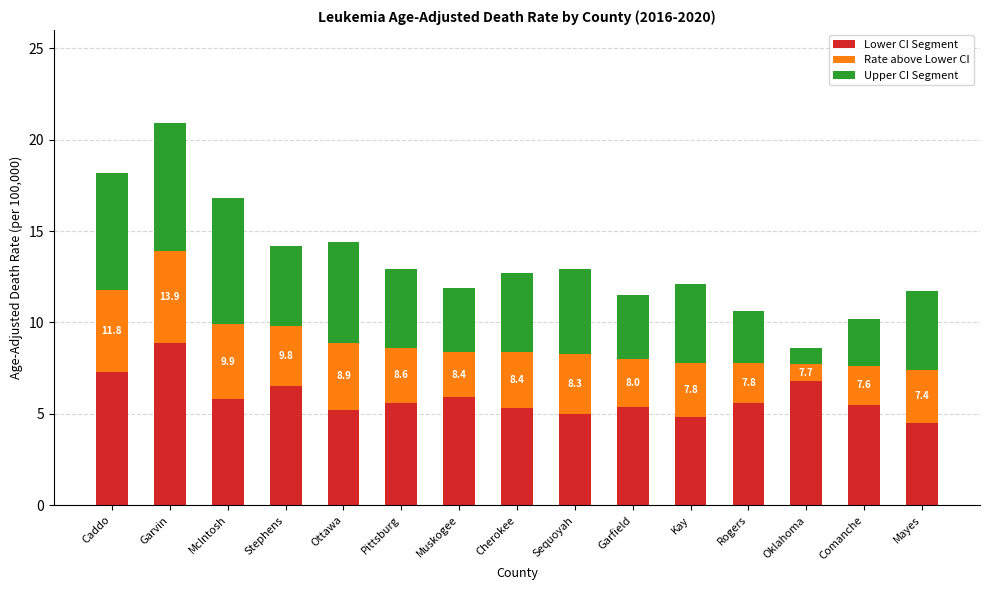

What is the total value across all series at Comanche?

10.2